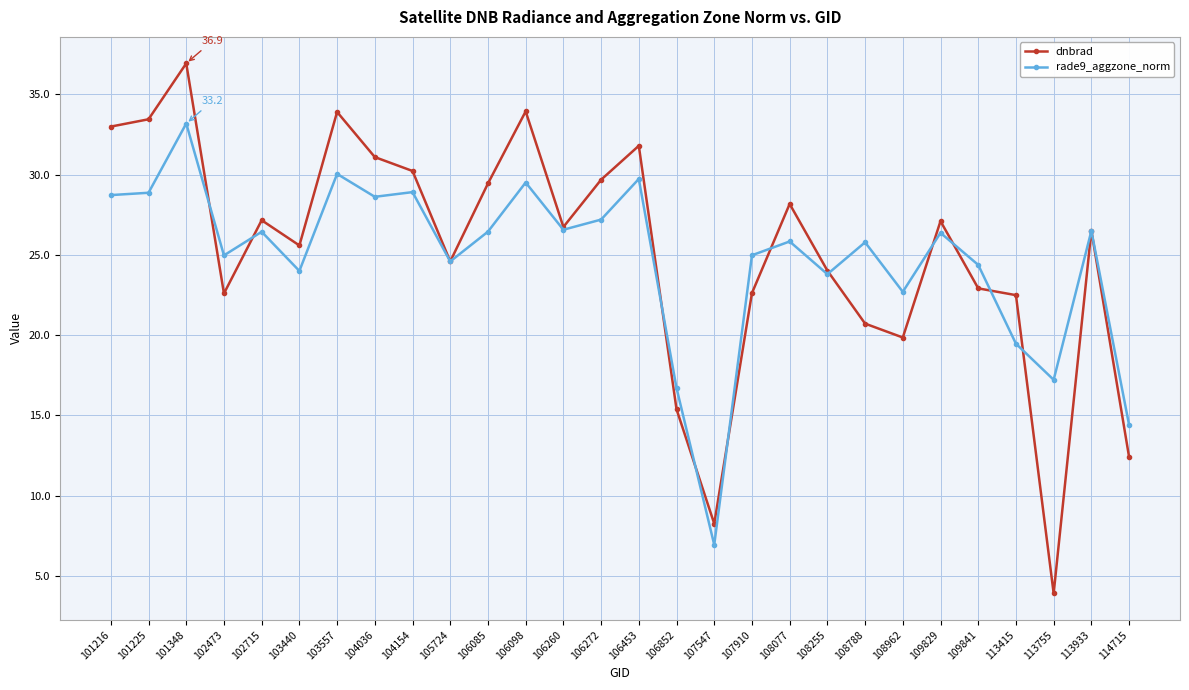

How many lines are shown in the chart?

2